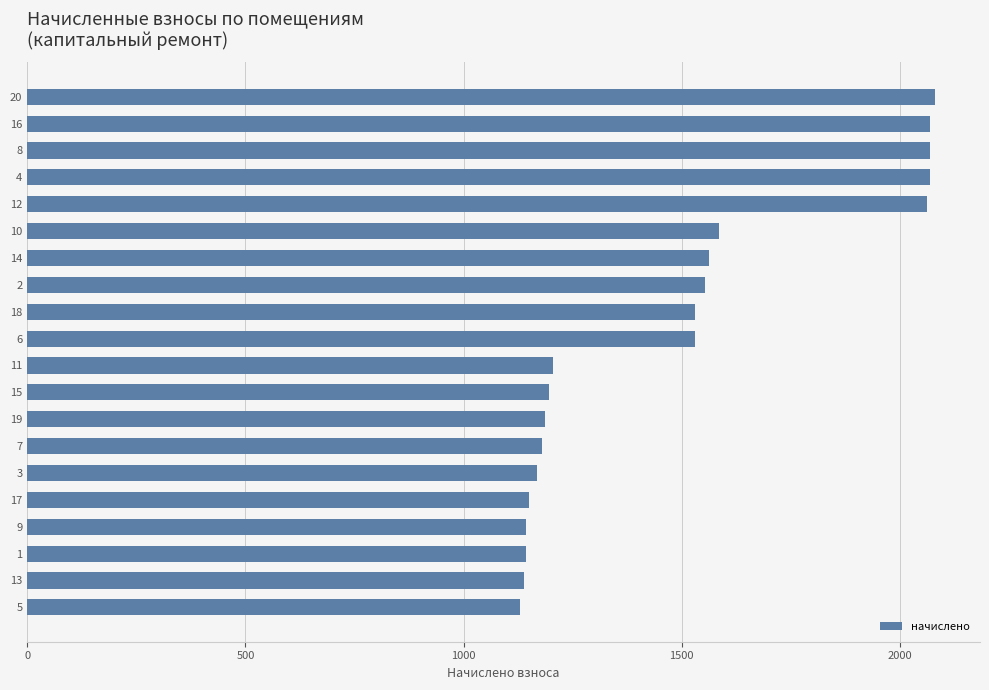

What is the approximate value at 8?

2068.4